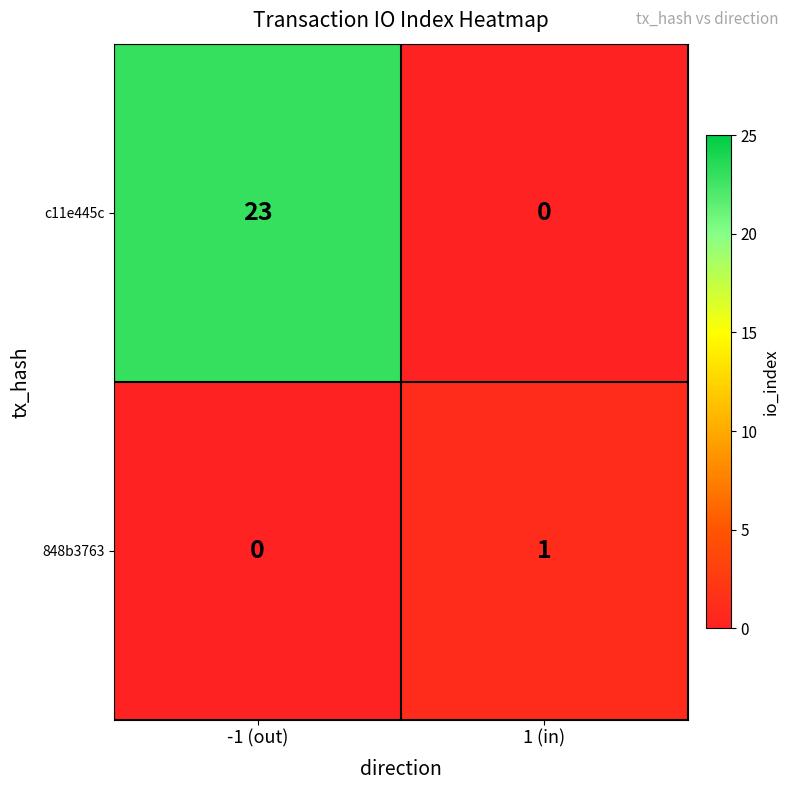

At which category is the sum across all series the highest?

-1 (out)